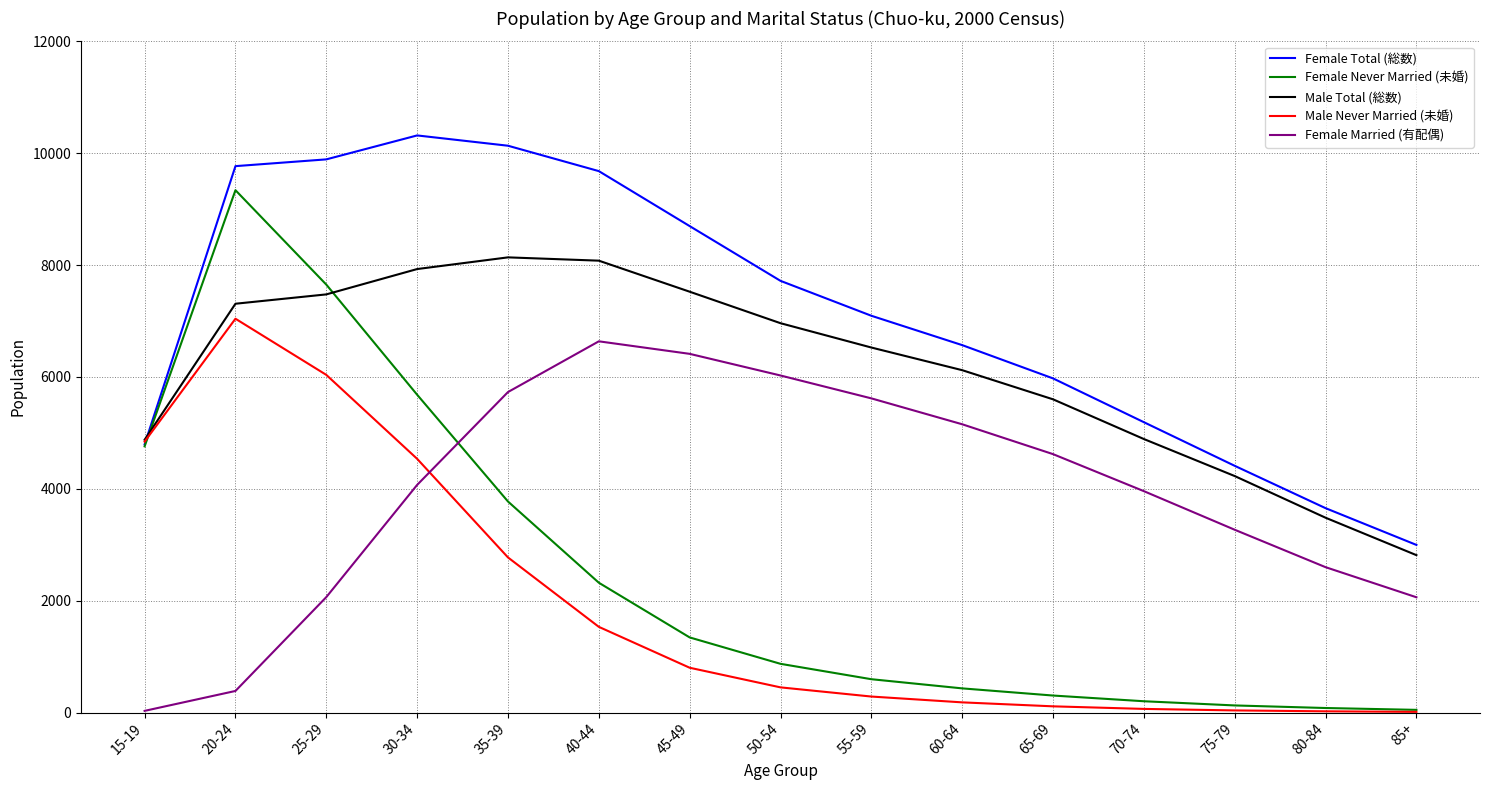

True or false: Male Total (総数) has a value of 2177 at 55-59.

False